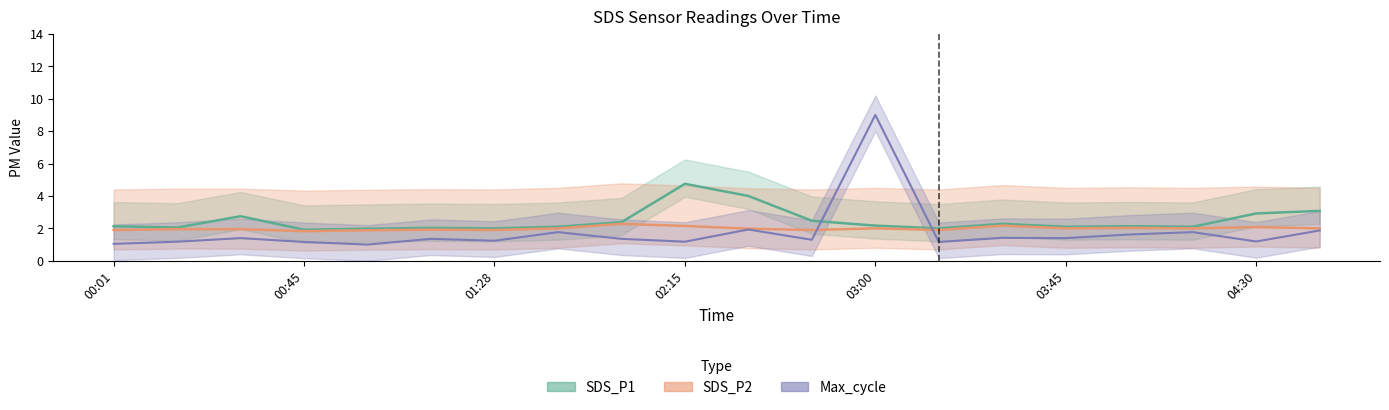

What is the sum of all SDS_P2 values?

39.8